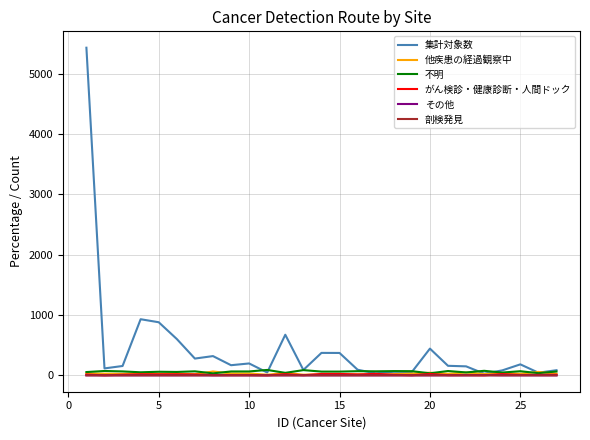

Which series has the widest spread of values?

集計対象数